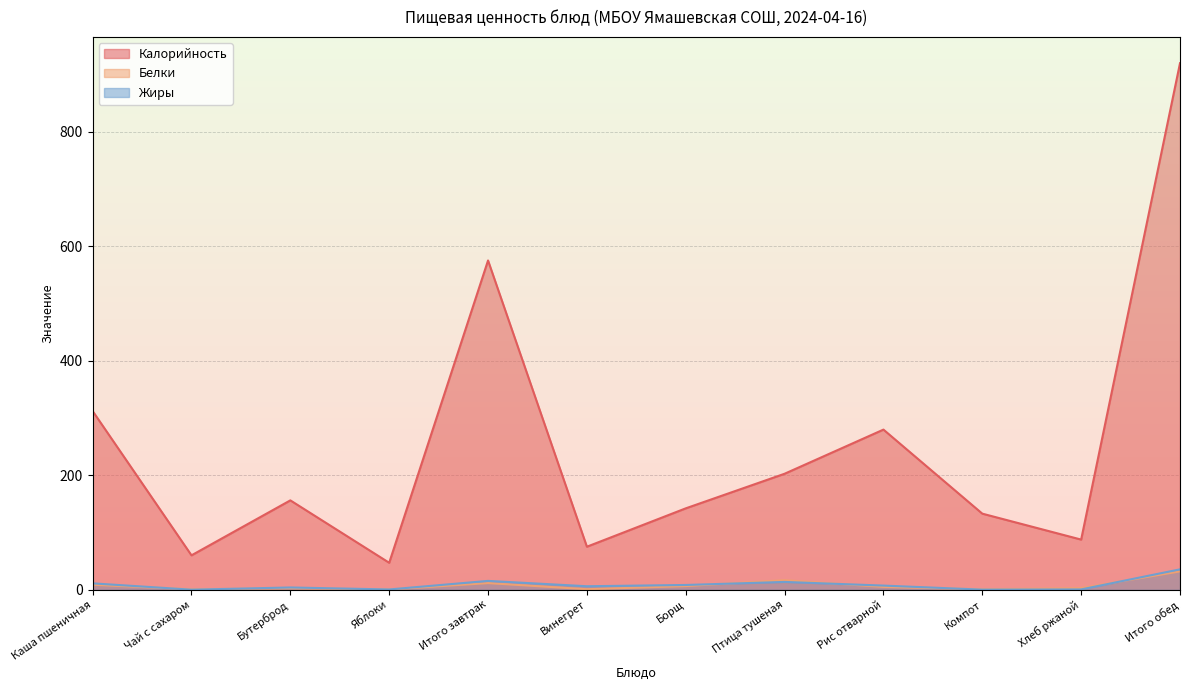

List the series in order of their peak value, lowest first.

Белки, Жиры, Калорийность